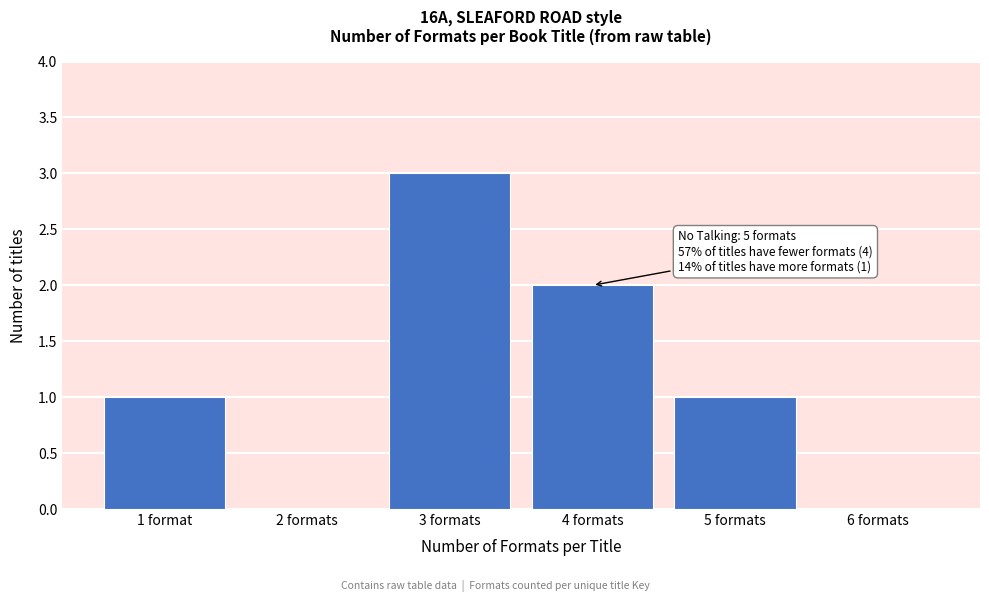

Reading left to right, extract all data points from this chart.

1 format=1	2 formats=0	3 formats=3	4 formats=2	5 formats=1	6 formats=0